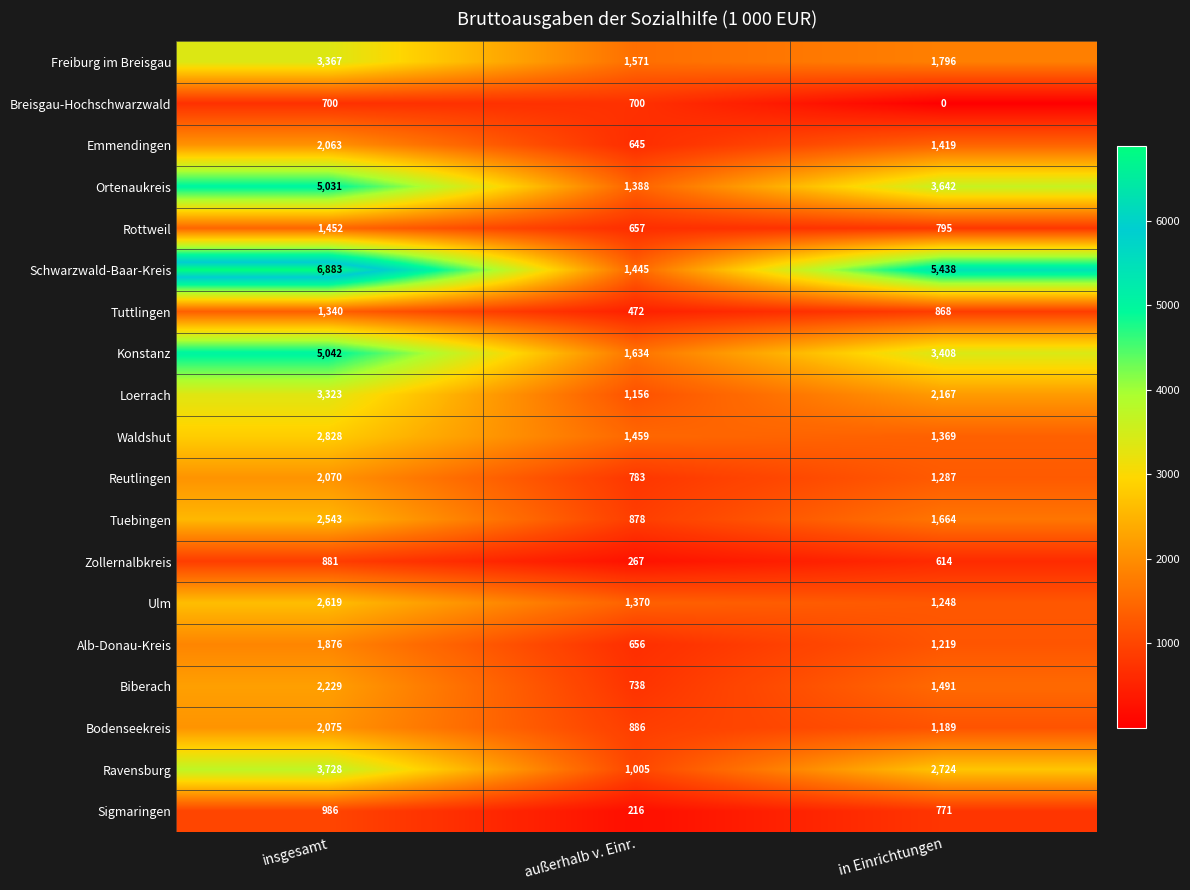

At which category is the sum across all series the highest?

insgesamt